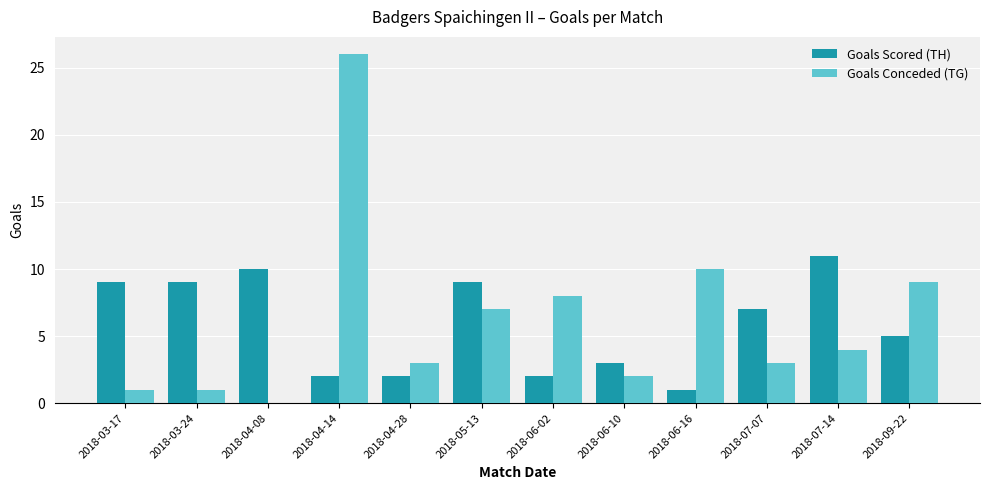

What is the sum of all Goals Scored (TH) values?

70